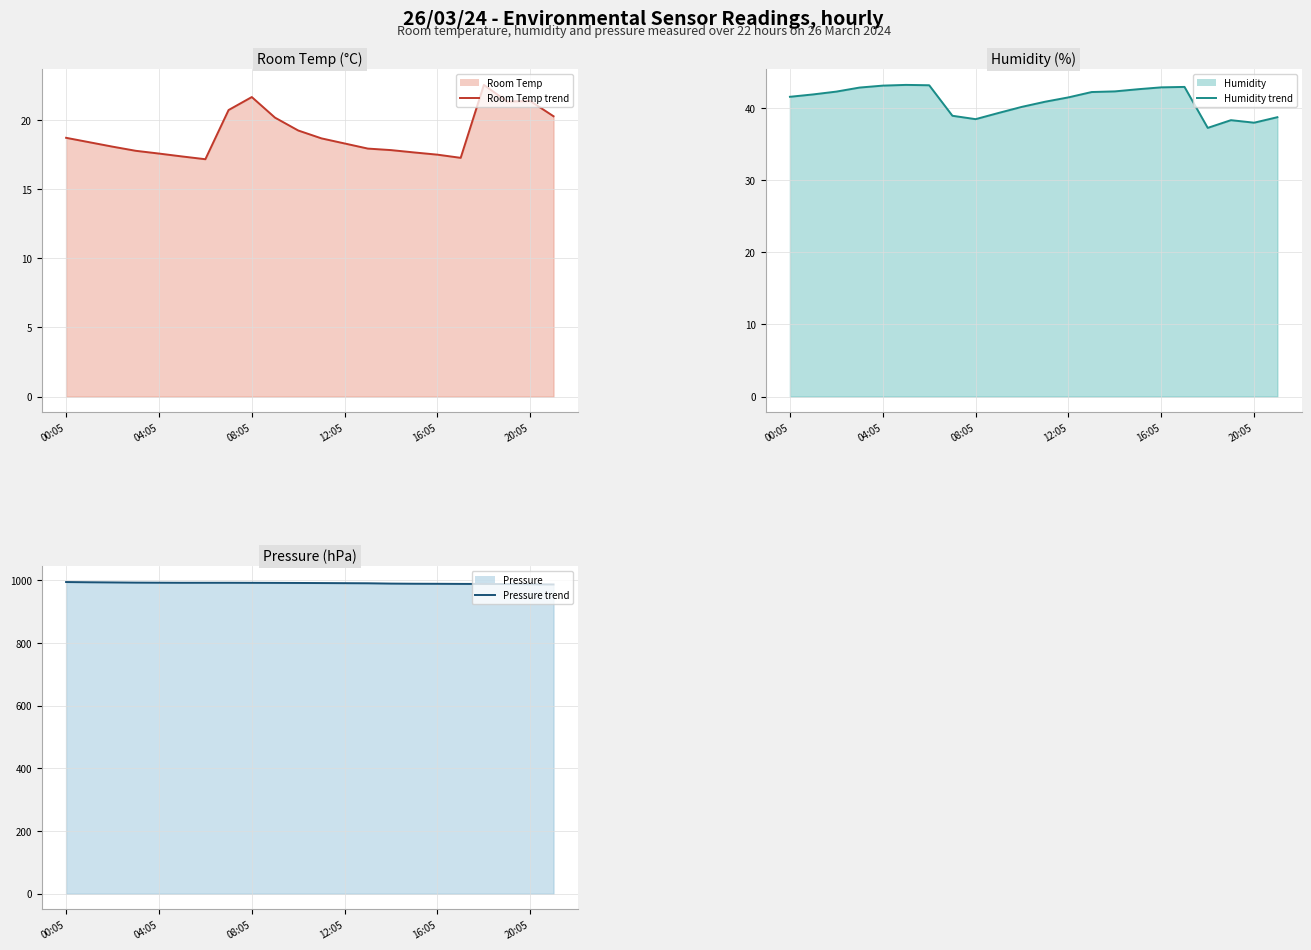

What is the spread (max minus min) of values at 04:05?

975.9